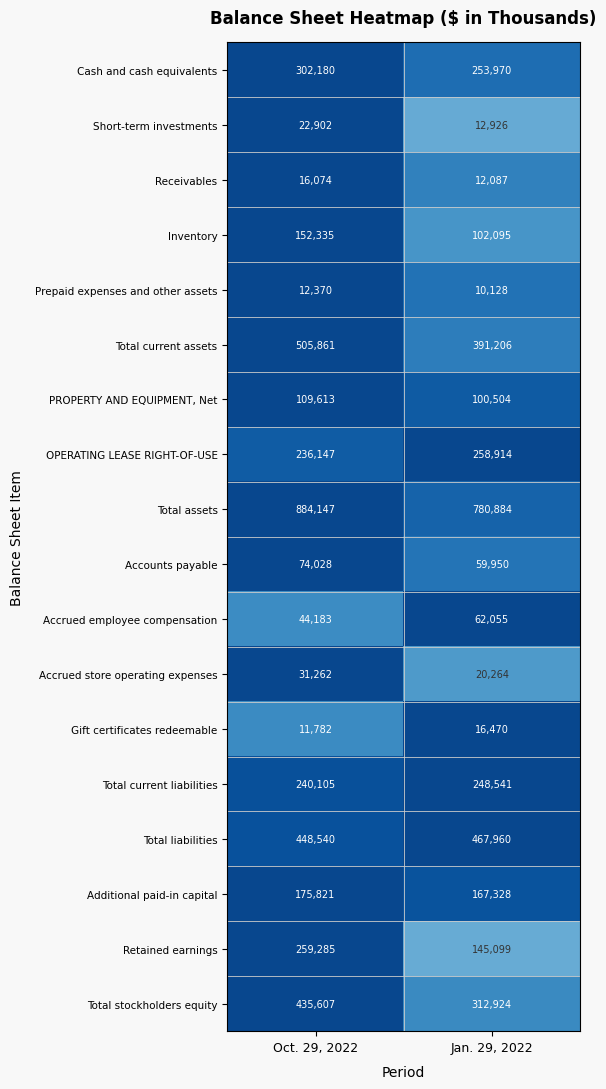

At Jan. 29, 2022, list the series in order from largest to smallest.

Total assets, Total liabilities, Total current assets, Total stockholders equity, OPERATING LEASE RIGHT-OF-USE, Cash and cash equivalents, Total current liabilities, Additional paid-in capital, Retained earnings, Inventory, PROPERTY AND EQUIPMENT, Net, Accrued employee compensation, Accounts payable, Accrued store operating expenses, Gift certificates redeemable, Short-term investments, Receivables, Prepaid expenses and other assets